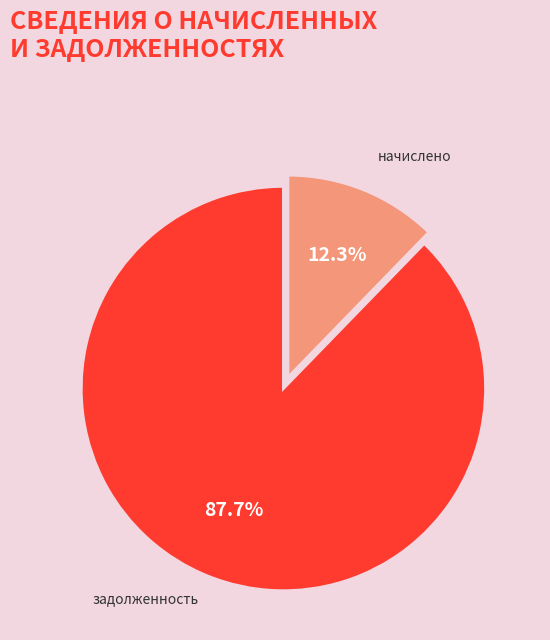

Does any single category account for the majority?

Yes